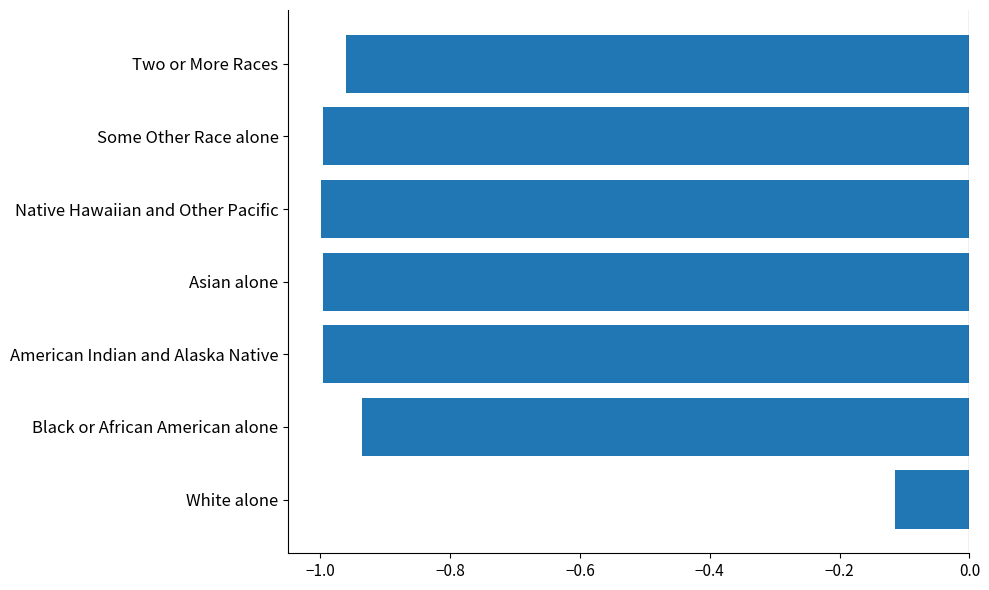

The chart shows a value of -1.0 at Native Hawaiian and Other Pacific. True or false?

True